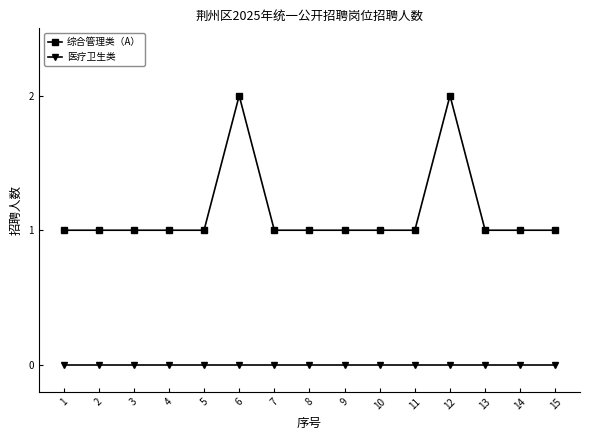

Reading right to left, list all the values displayed in this chart.

综合管理类（A）: 15=1	14=1	13=1	12=2	11=1	10=1	9=1	8=1	7=1	6=2	5=1	4=1	3=1	2=1	1=1
医疗卫生类: 15=0	14=0	13=0	12=0	11=0	10=0	9=0	8=0	7=0	6=0	5=0	4=0	3=0	2=0	1=0